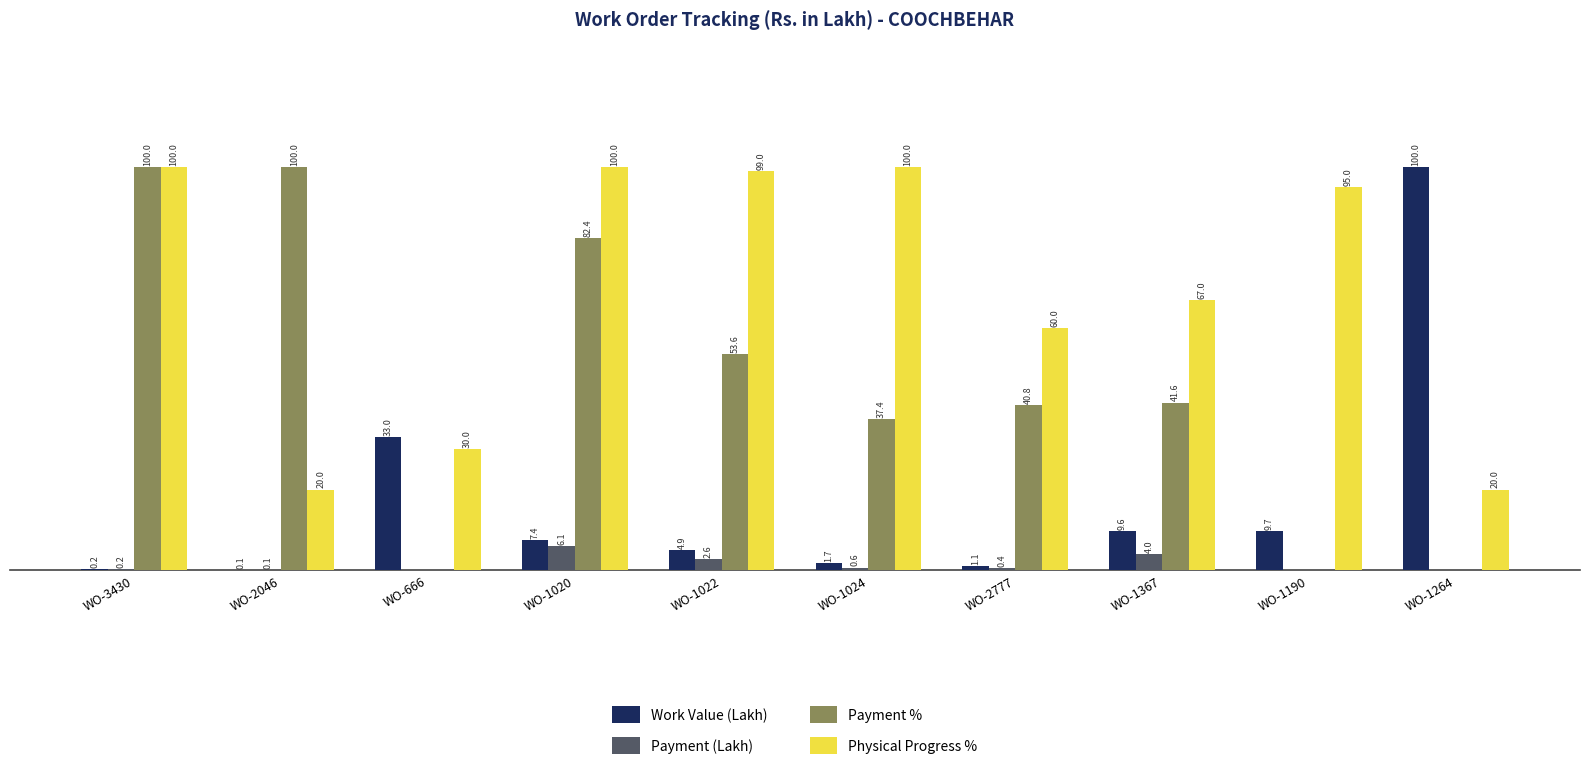

Which series has the largest total across all categories?

Physical Progress %